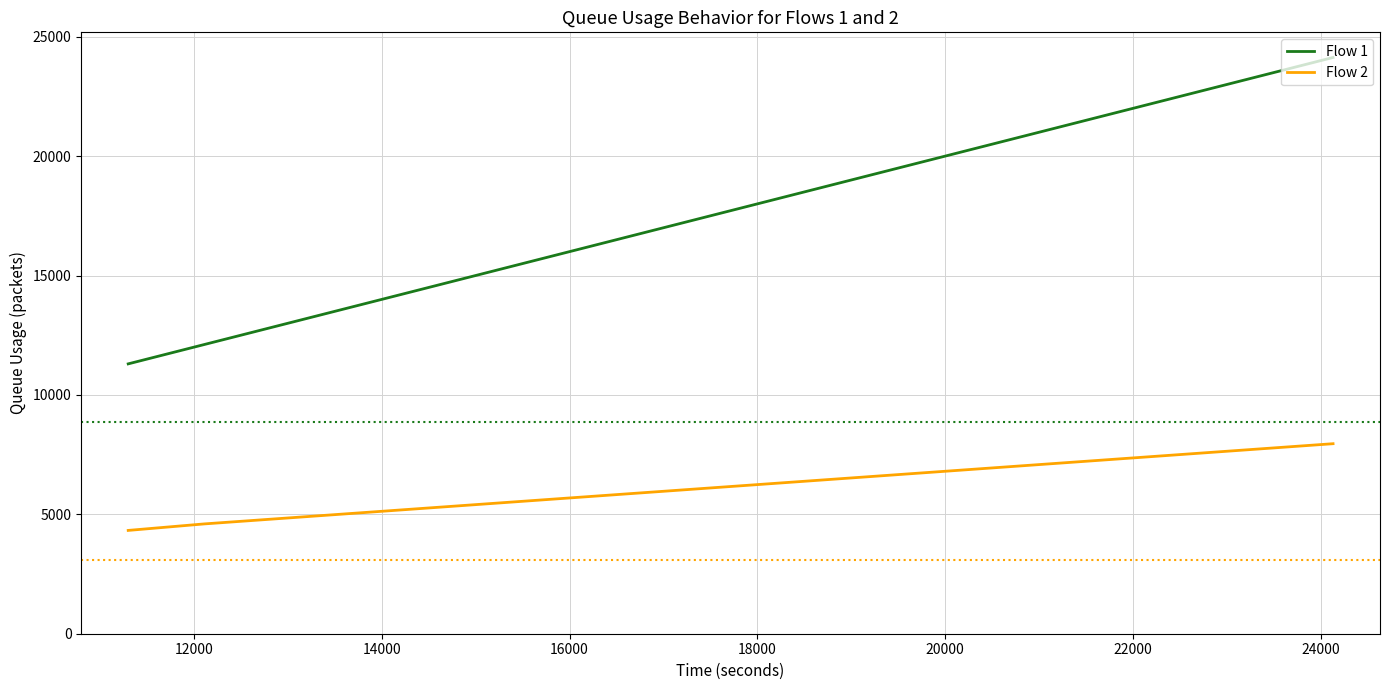

Rank the series by their average value, from lowest to highest.

Flow 2, Flow 1